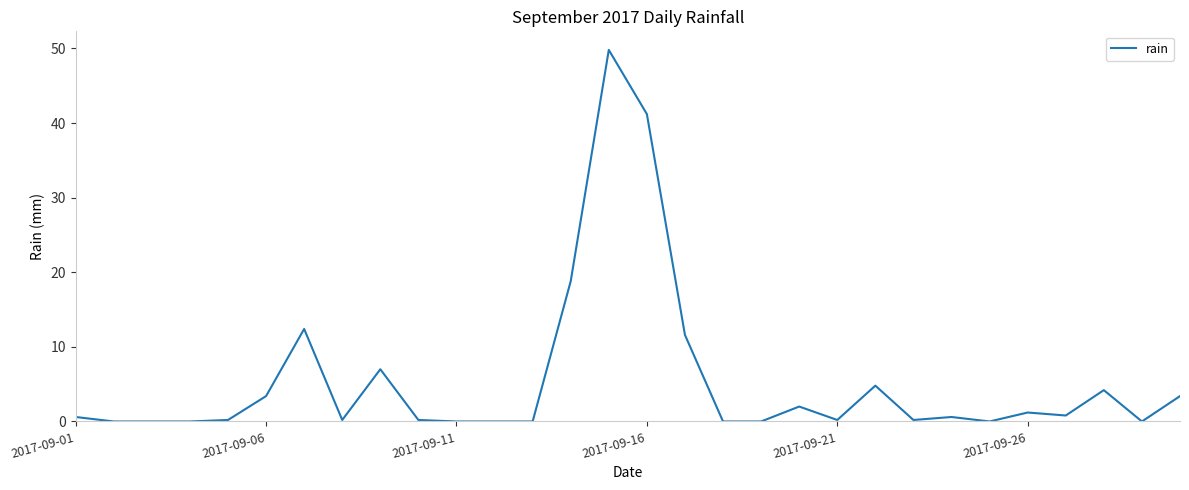

Does the chart display data point markers on the line(s)?

No